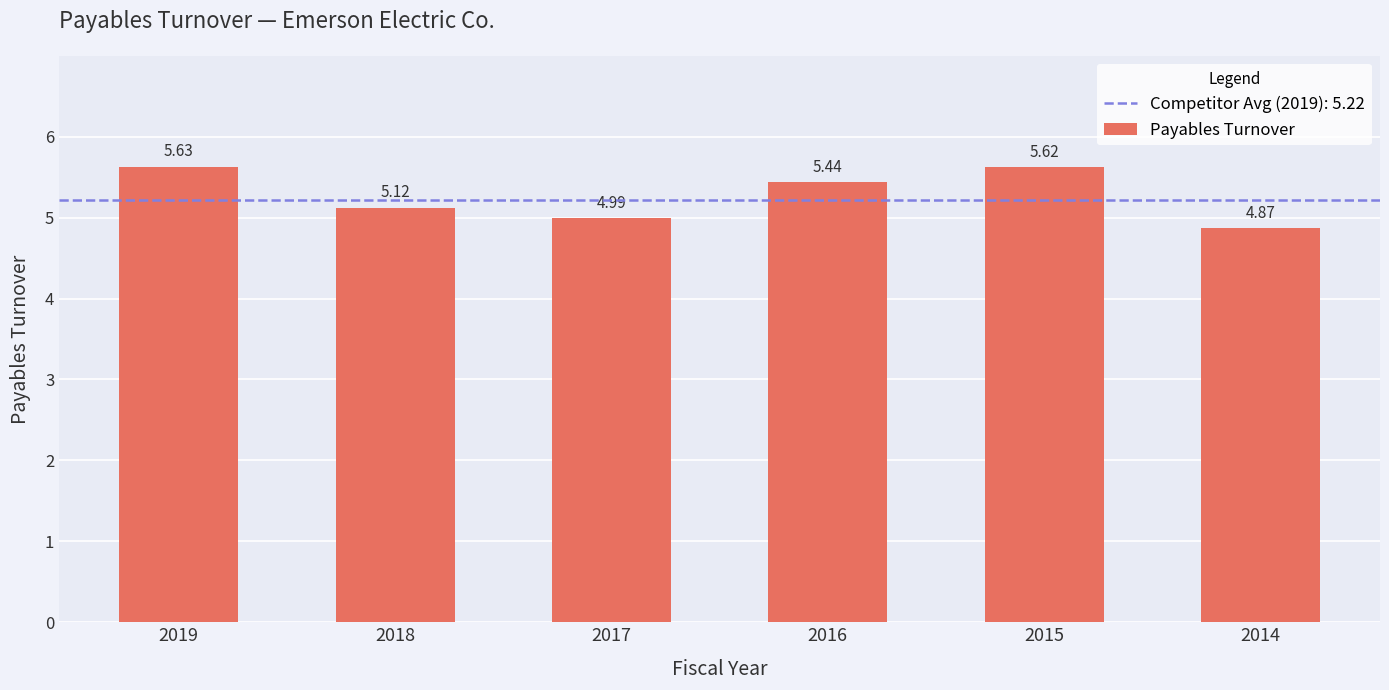

Is it true that the value at 2019 is 2.7?

False